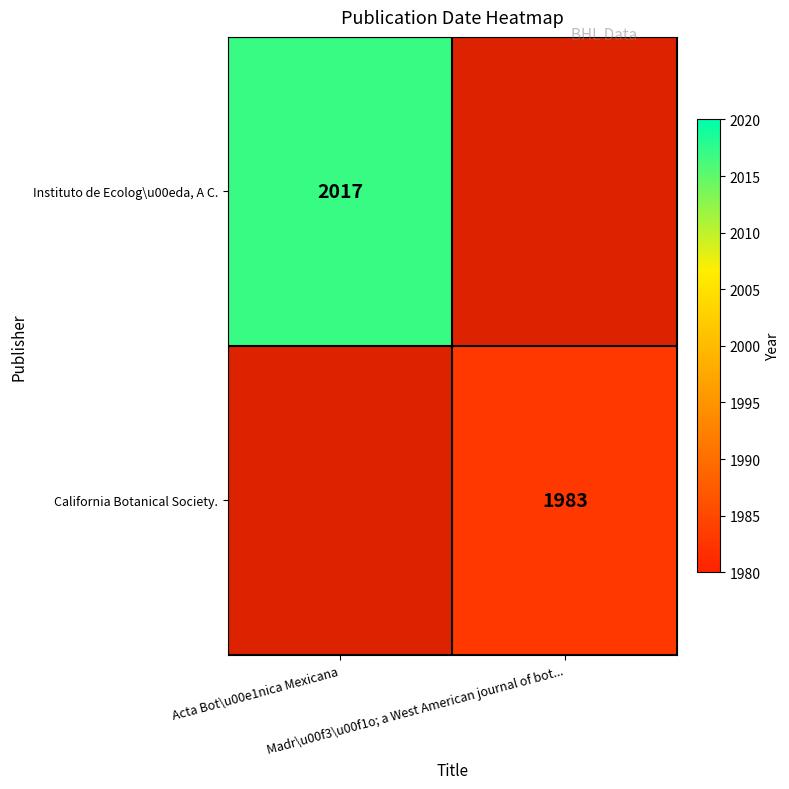

The value of California Botanical Society. at Madr\u00f3\u00f1o; a West American journal of bot... is 1983.0. True or false?

True